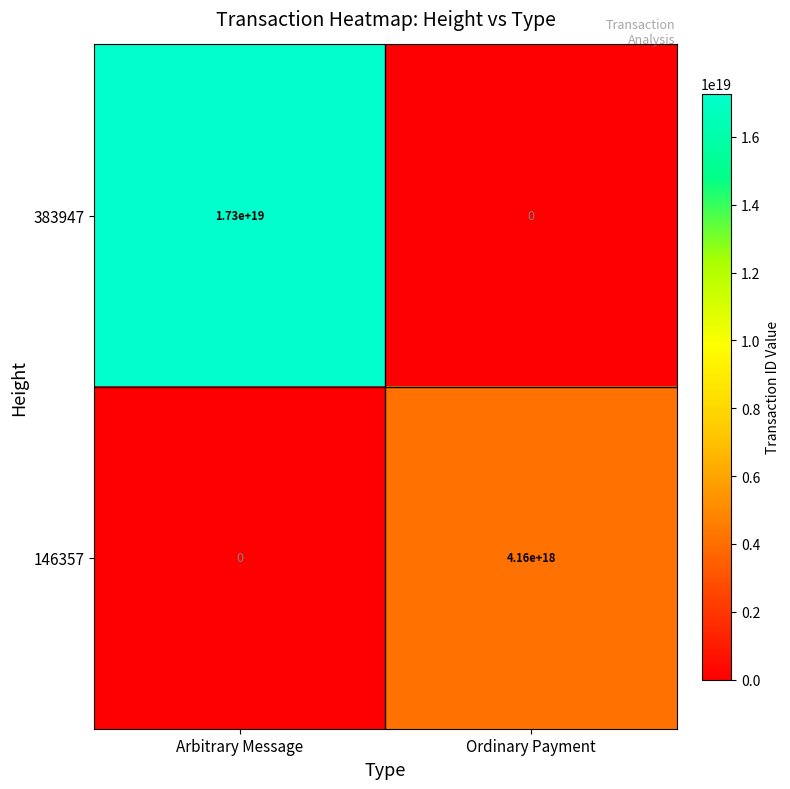

Where is 383947 nearest to the value 8650000000000000000?

Arbitrary Message